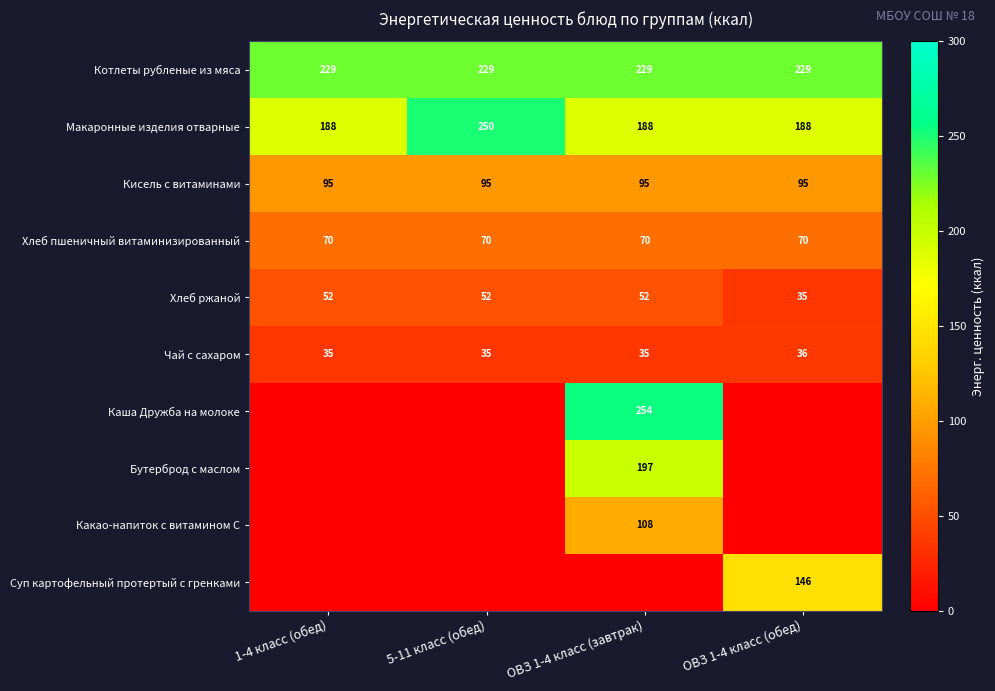

What is the maximum value for Кисель с витаминами?

95